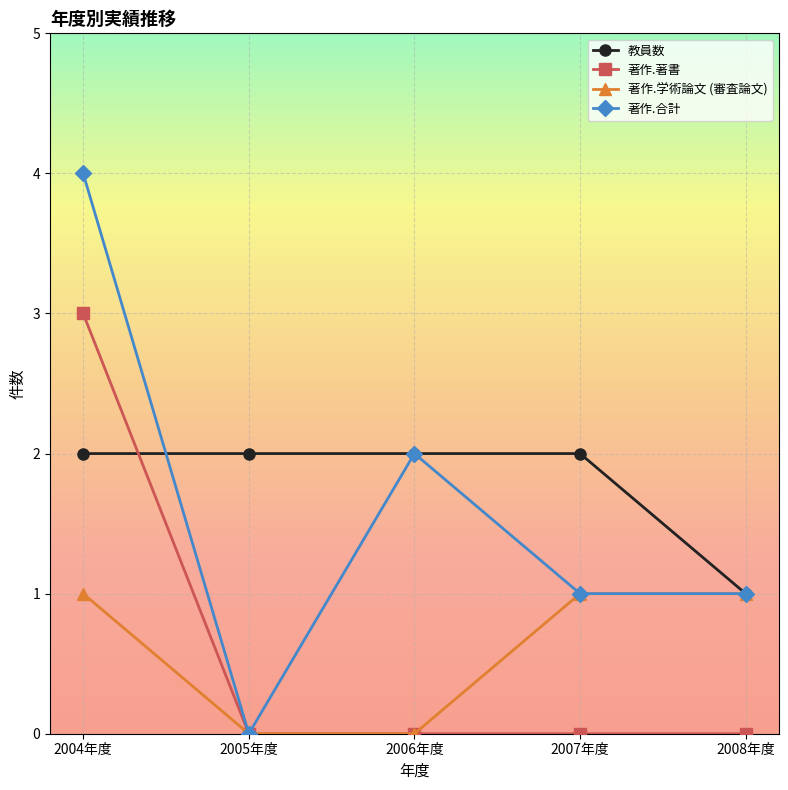

The 著作.合計 series shows 0 at 2005年度. True or false?

True